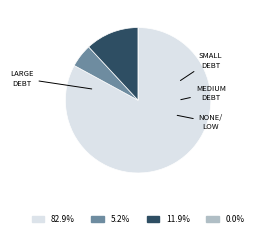

Is there a majority slice in this chart?

Yes